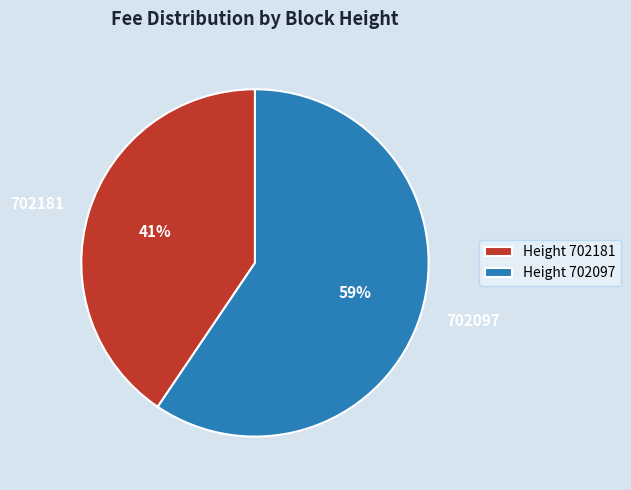

Is there any slice that represents more than half of the pie?

Yes